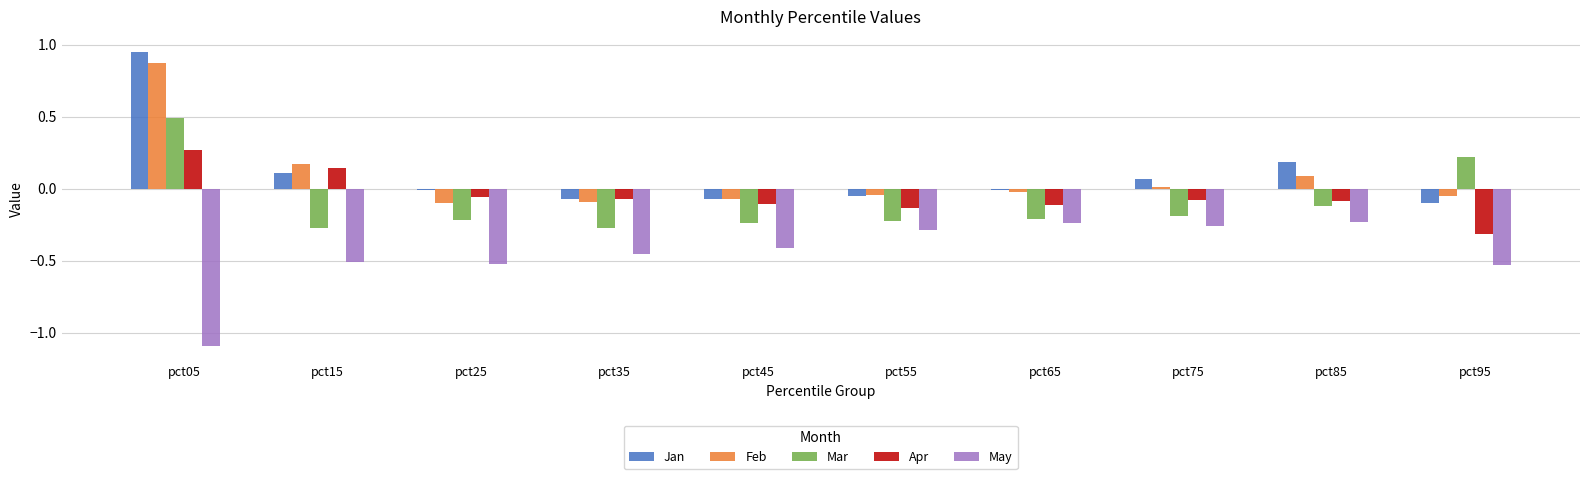

Is the value of Apr at pct85 greater than the value of Jan at pct75?

No